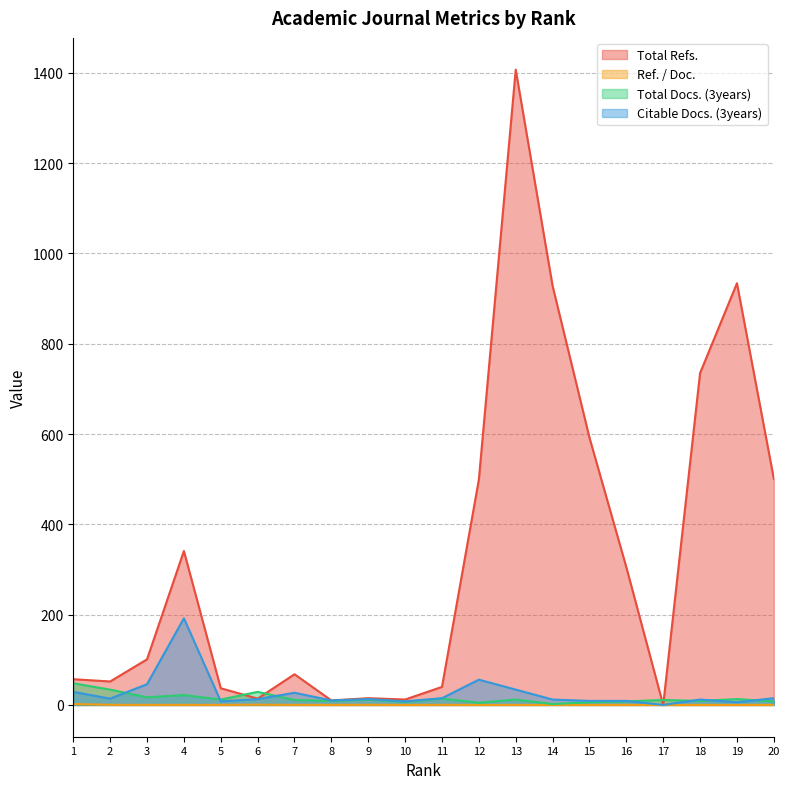

Reading right to left, list all the values displayed in this chart.

Total Refs.: 501.0	934.0	735.0	0.0	305.0	592.0	928.0	1407.0	499.0	40.0	12.0	15.0	10.0	68.0	14.0	37.0	341.0	101.0	52.0	57.0
Ref. / Doc.: 0.1	0.0	0.0	0.0	0.1	0.1	0.1	0.1	0.1	0.3	0.0	0.3	0.1	0.2	0.6	0.2	0.2	0.2	0.3	2.0
Total Docs. (3years): 8.0	13.0	9.0	11.0	8.0	6.0	2.0	12.0	5.0	14.0	7.0	12.0	9.0	11.0	29.0	12.0	22.0	17.0	34.0	48.0
Citable Docs. (3years): 15.0	6.0	12.0	0.0	9.0	9.0	12.0	34.0	56.0	15.0	8.0	13.0	10.0	27.0	13.0	8.0	192.0	46.0	14.0	29.0